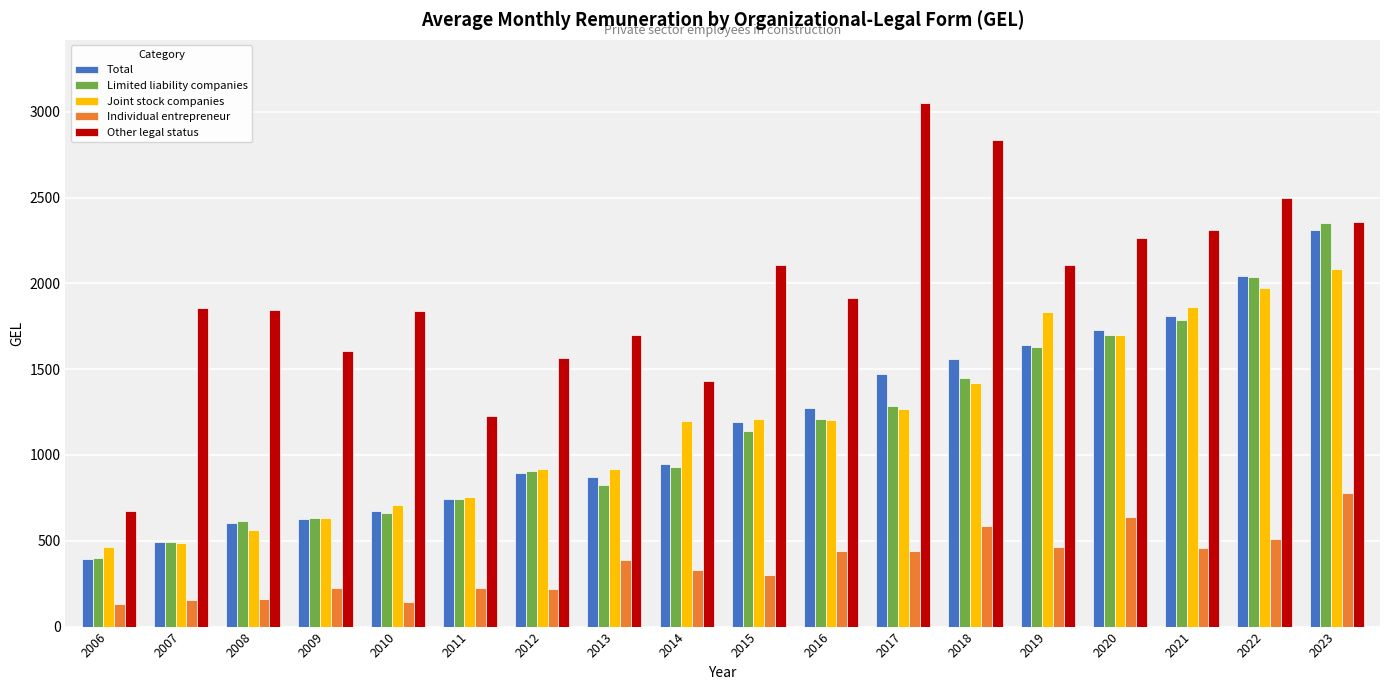

What is the difference between the highest and lowest values at 2008?

1683.6